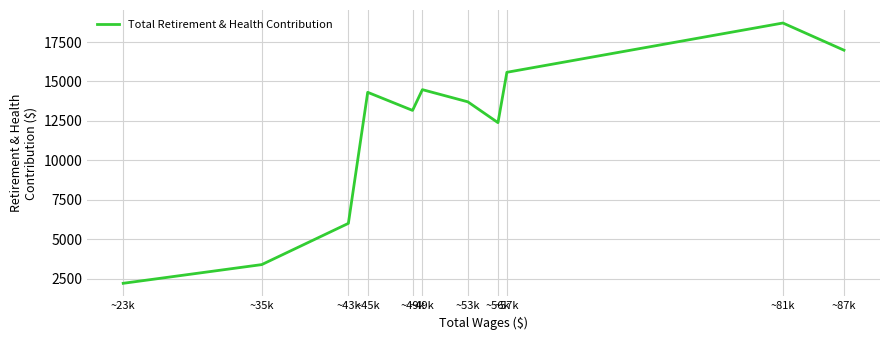

Does the chart have visible grid lines?

Yes